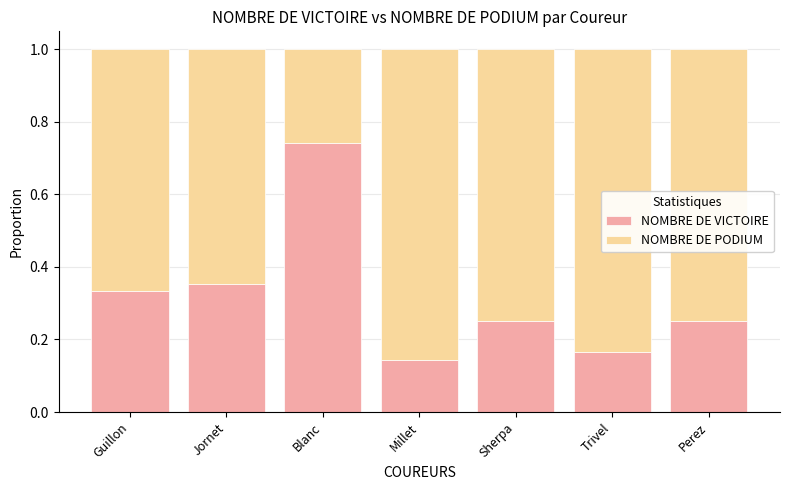

What is the sum of the NOMBRE DE VICTOIRE values at Sherpa and Blanc?

1.0